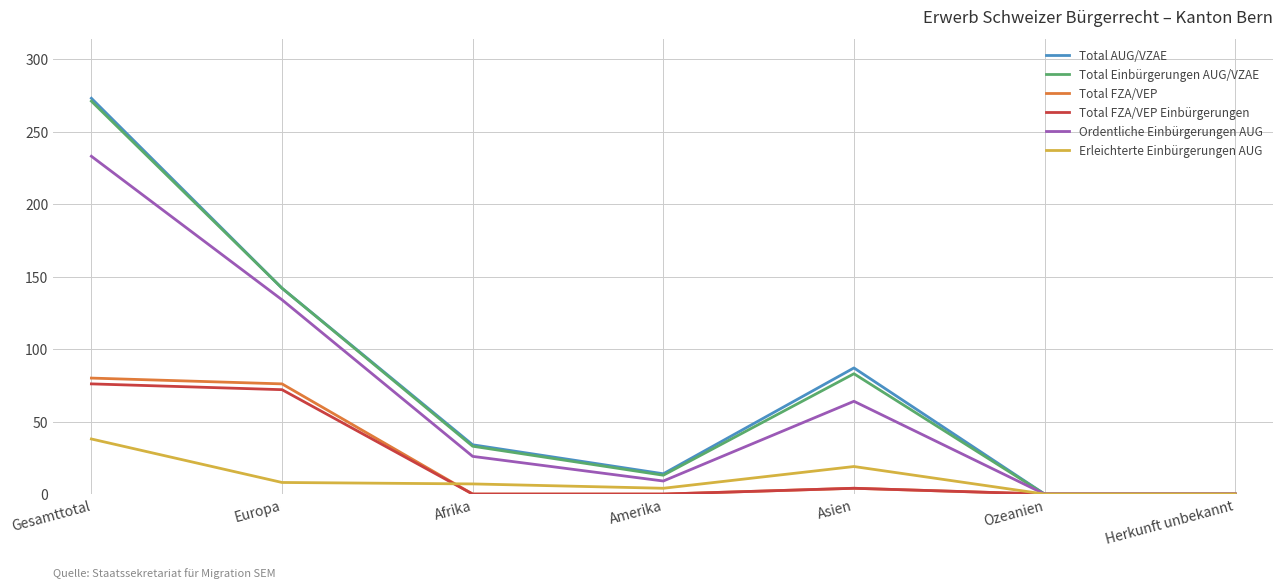

Which series has the widest spread of values?

Total AUG/VZAE